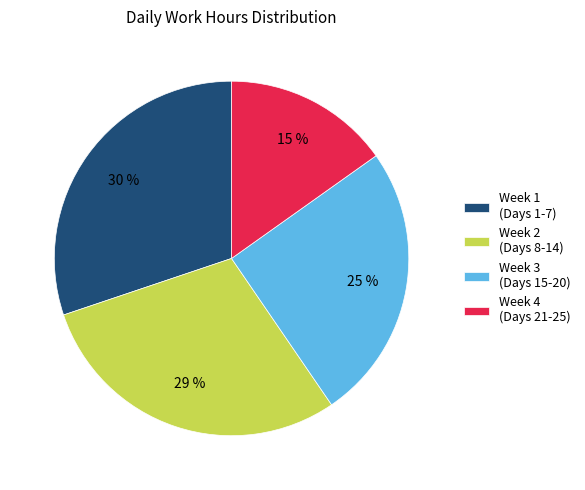

To the nearest percent, what is the difference between the largest and smallest slice percentages?

15%